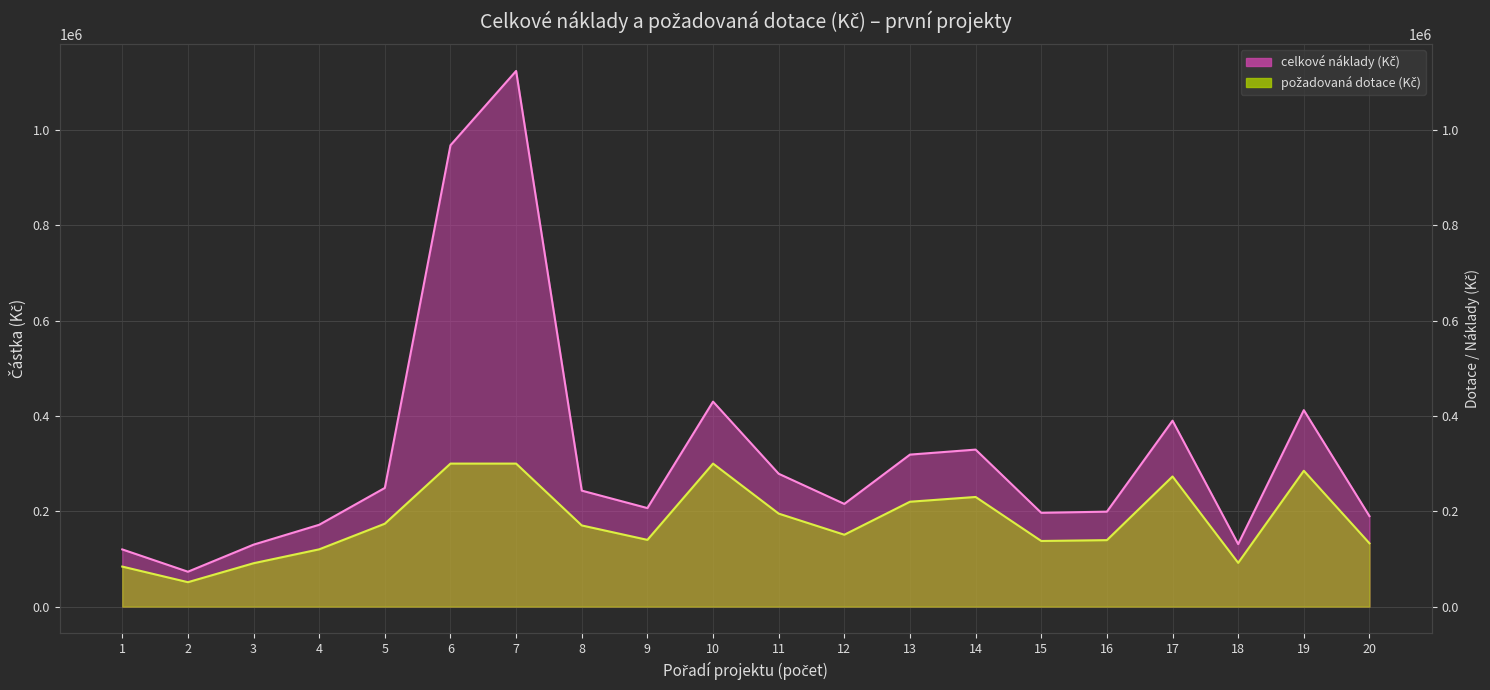

Reading left to right, what are all the values shown in this chart?

celkové náklady (Kč): 1=120000	2=73224	3=130000	4=171678	5=248950	6=967636	7=1123504	8=243300	9=206690	10=430000	11=278687	12=215415	13=318852	14=329335	15=196780	16=199201	17=389976	18=131130	19=412079	20=189772
požadovaná dotace (Kč): 1=84000	2=51257	3=91000	4=120174	5=173900	6=300000	7=300000	8=170300	9=140000	10=300000	11=195080	12=150791	13=220000	14=230000	15=137700	16=139441	17=272983	18=91791	19=285000	20=132840